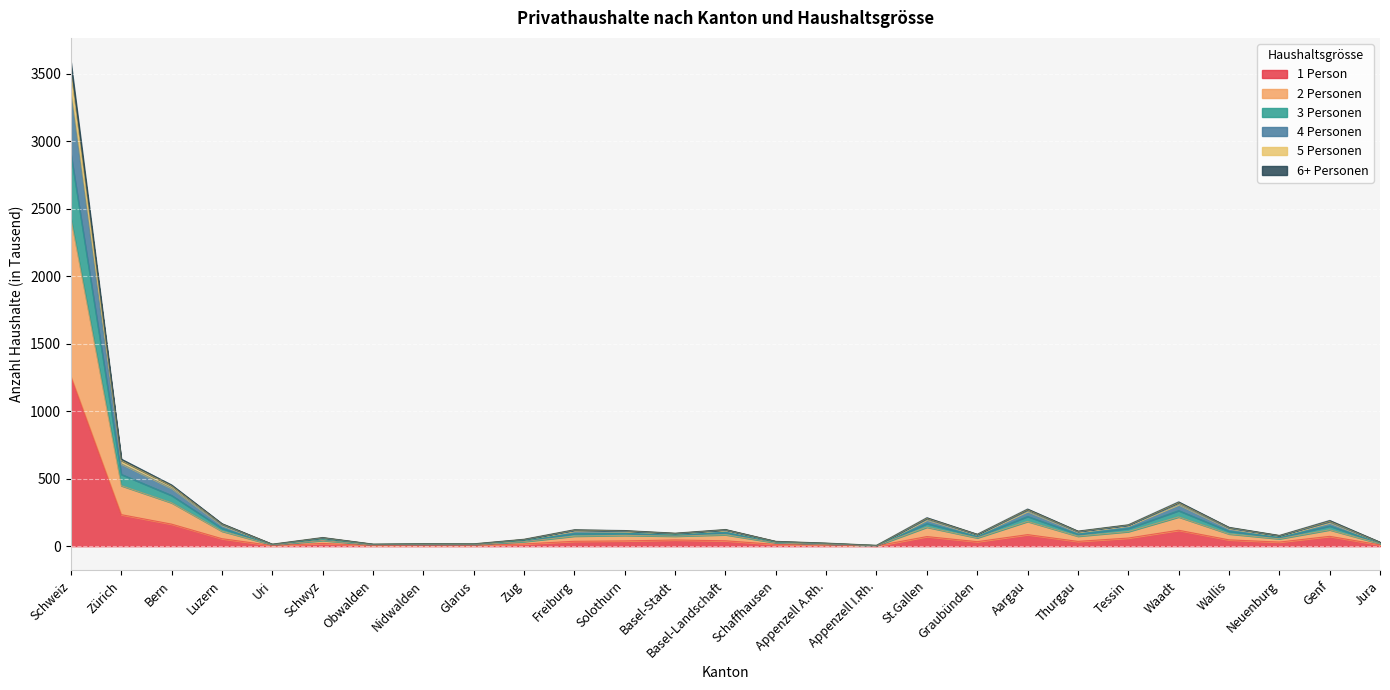

True or false: 3 Personen and 4 Personen cross at least once.

False